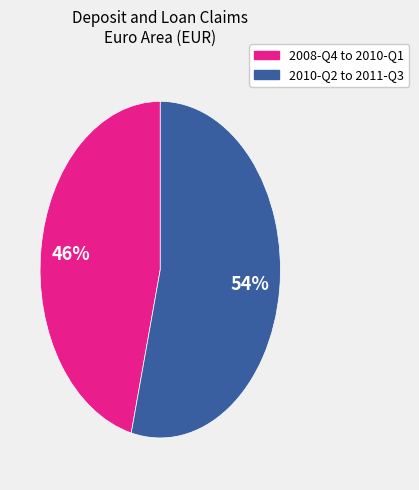

Does any single category account for the majority?

Yes